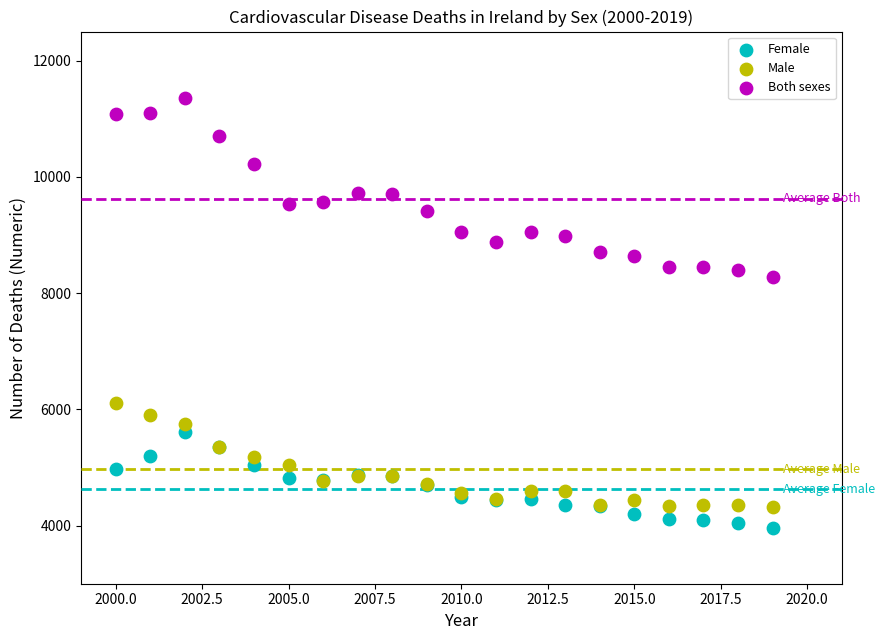

Which series contains the lowest Y value?

Female